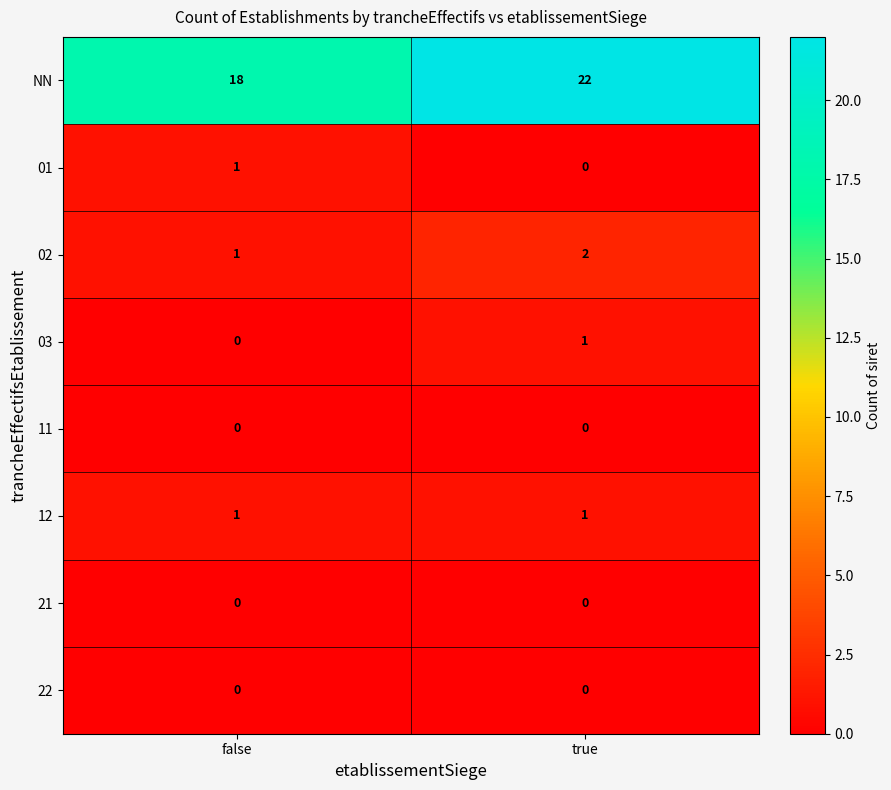

Where is 01 nearest to the value 0?

true